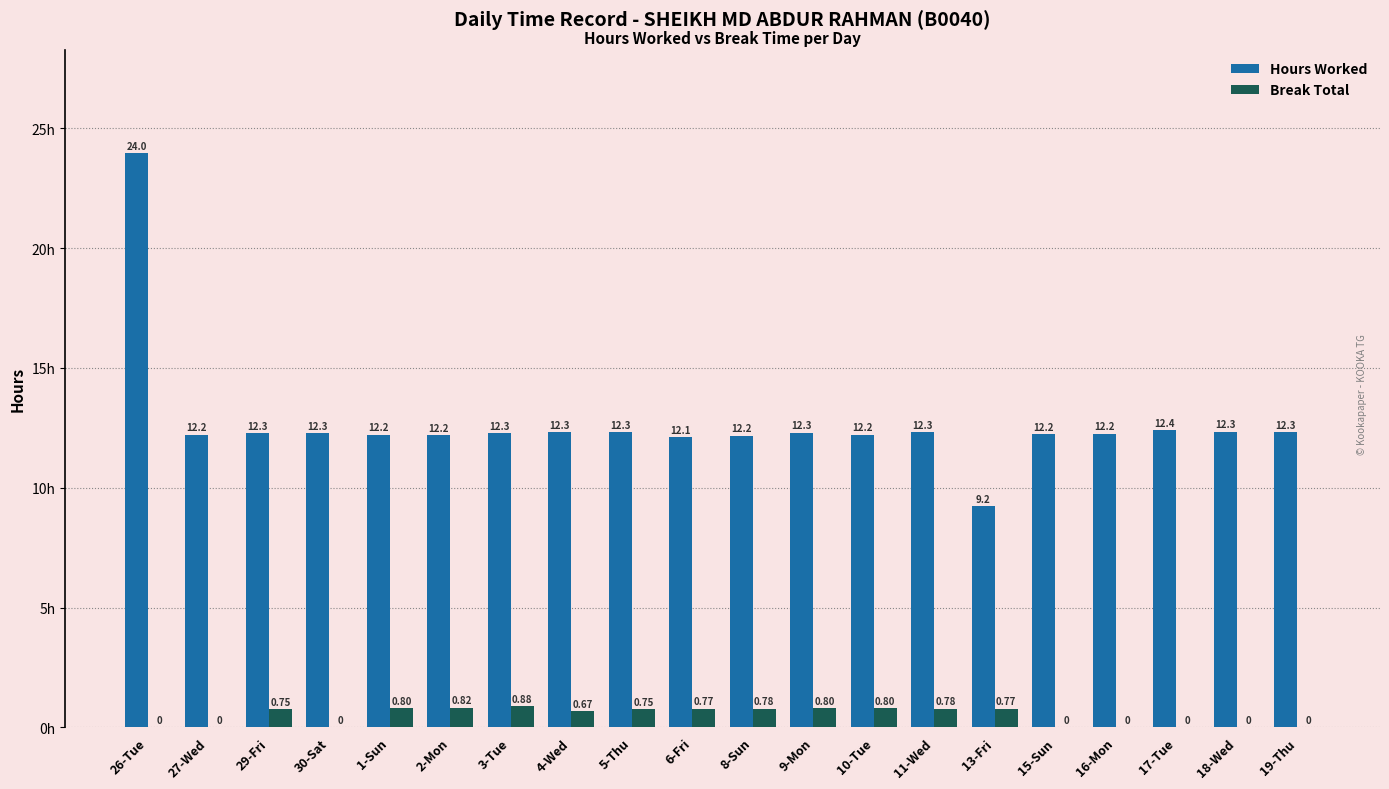

Which series has the largest total across all categories?

Hours Worked